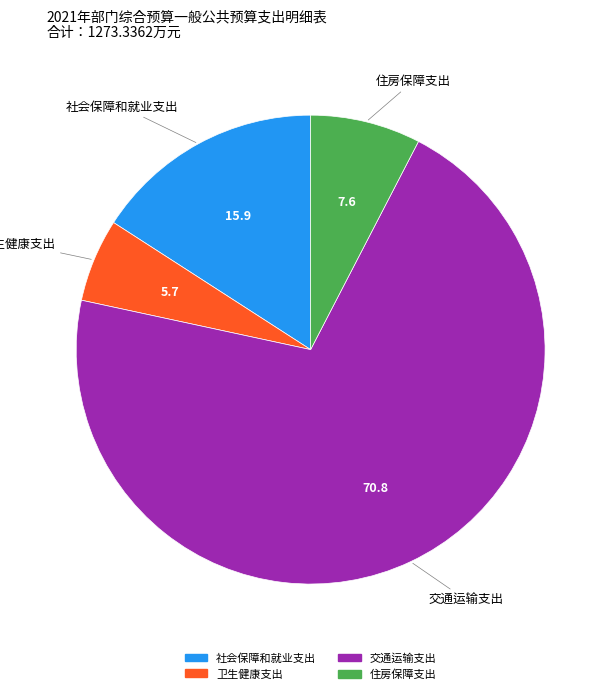

Between 卫生健康支出 and 住房保障支出, which is larger?

住房保障支出